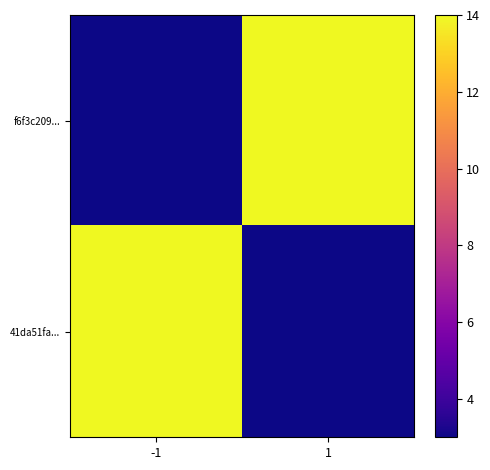

Which label corresponds to the smallest value in the chart?

-1